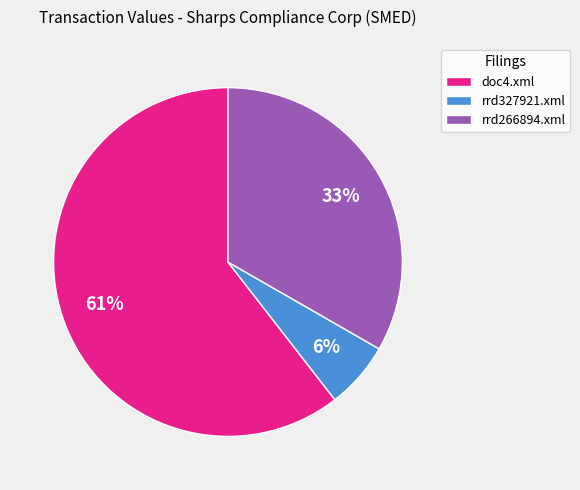

Approximately how many times larger is the value at doc4.xml compared to rrd266894.xml?

1.8